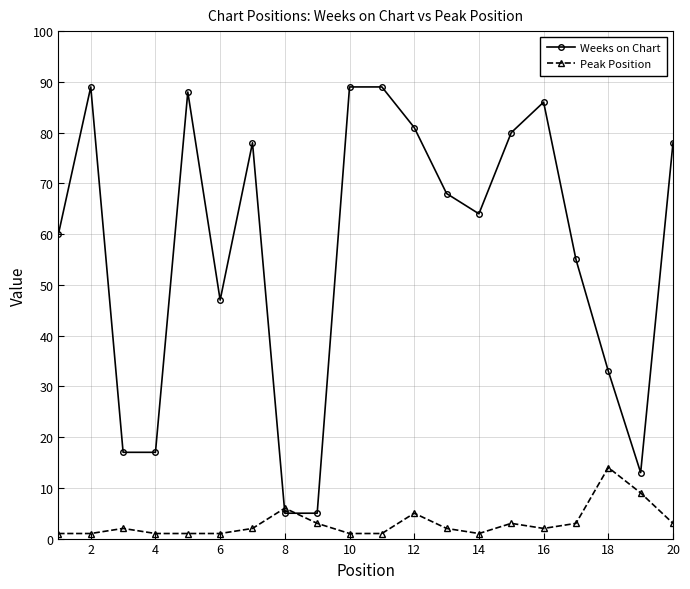

Reading left to right, list all the values displayed in this chart.

Weeks on Chart: 60	89	17	17	88	47	78	5	5	89	89	81	68	64	80	86	55	33	13	78
Peak Position: 1	1	2	1	1	1	2	6	3	1	1	5	2	1	3	2	3	14	9	3